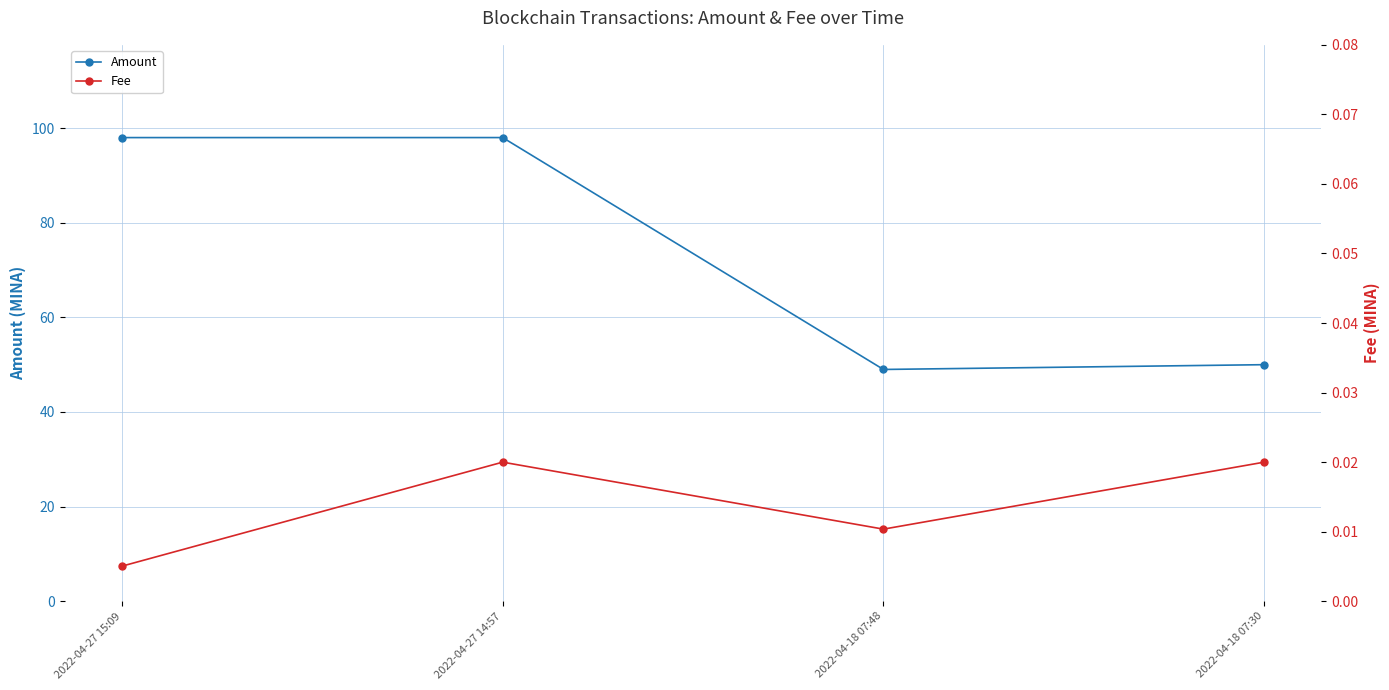

True or false: Fee and Amount intersect in this chart.

False